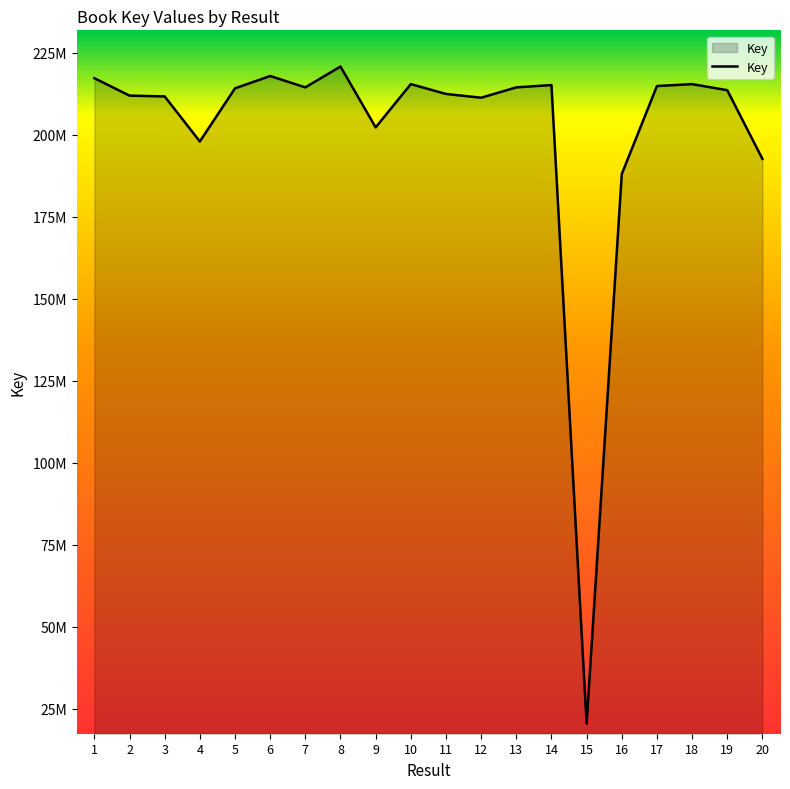

Does the chart display data point markers on the line(s)?

No